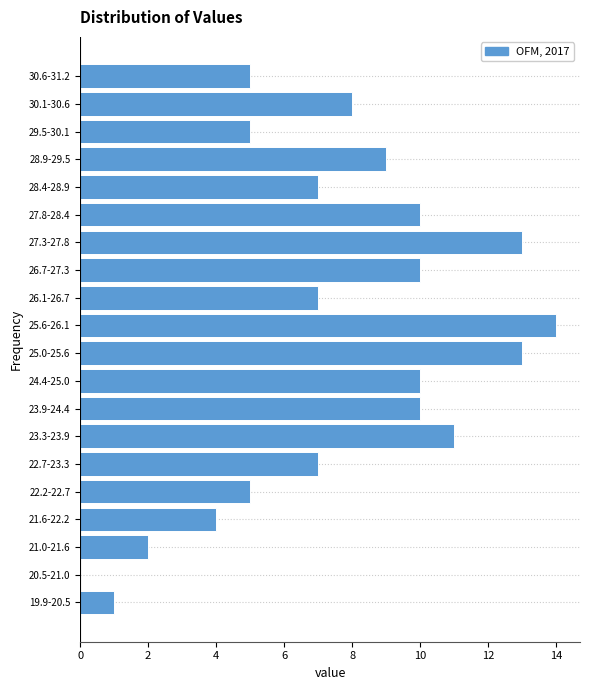

Reading bottom to top, transcribe all the data shown in this chart.

19.9-20.5=1	20.5-21.0=0	21.0-21.6=2	21.6-22.2=4	22.2-22.7=5	22.7-23.3=7	23.3-23.9=11	23.9-24.4=10	24.4-25.0=10	25.0-25.6=13	25.6-26.1=14	26.1-26.7=7	26.7-27.3=10	27.3-27.8=13	27.8-28.4=10	28.4-28.9=7	28.9-29.5=9	29.5-30.1=5	30.1-30.6=8	30.6-31.2=5